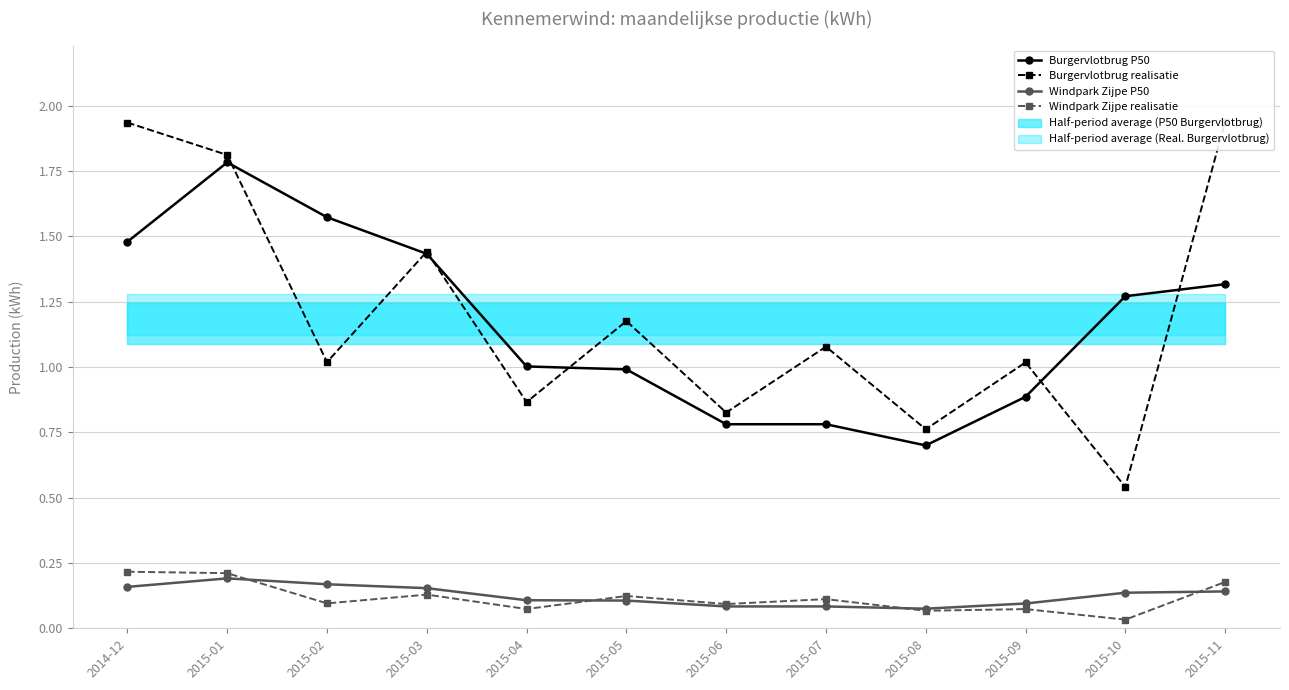

What is the average value of the Burgervlotbrug realisatie series?

1.2